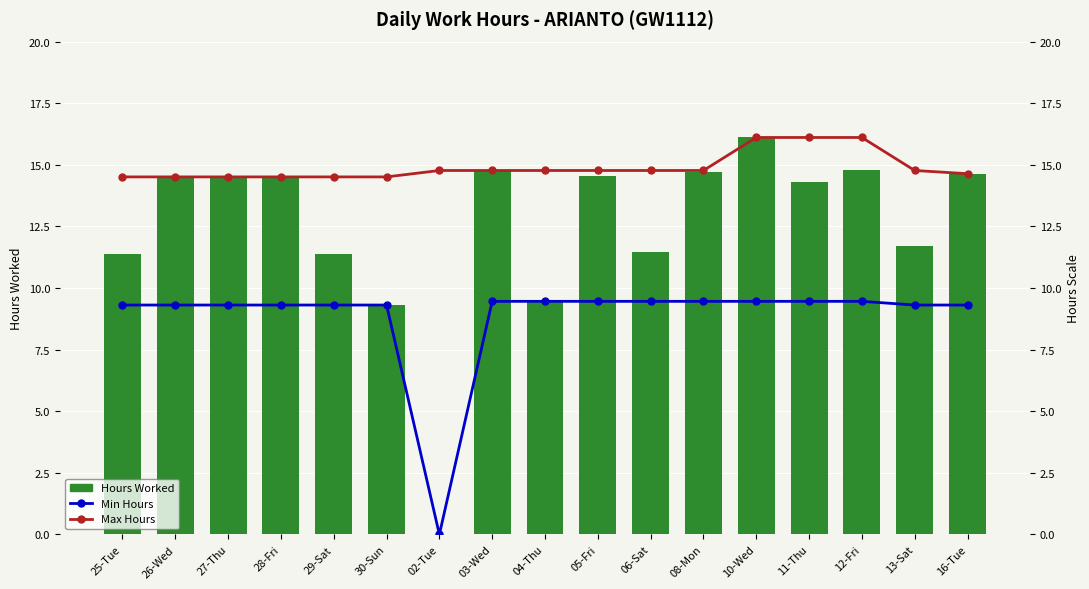

What is the value of the Max Hours bar at the 1st from the left?

14.5